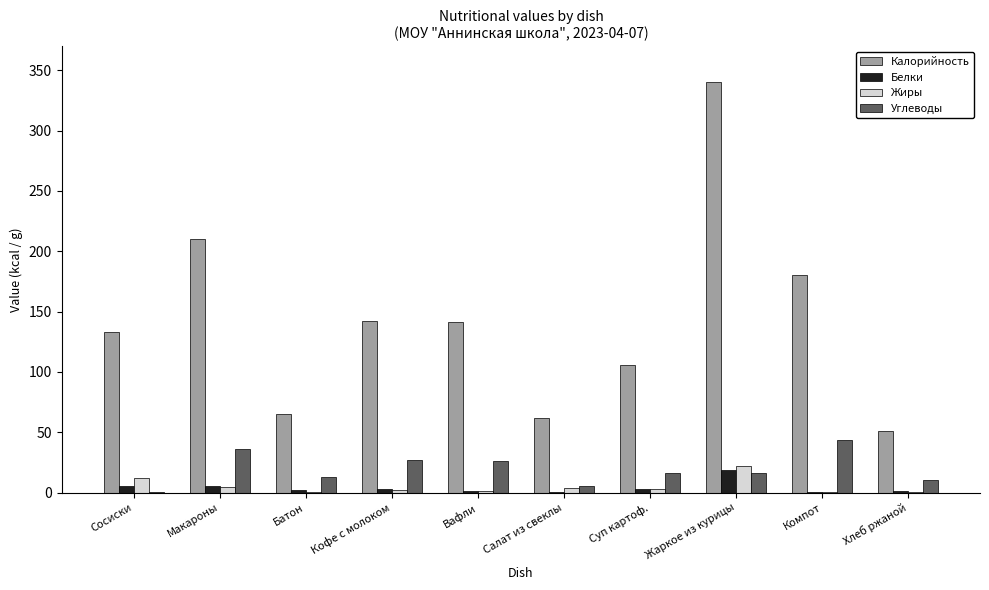

What is the greatest value displayed?

340.0